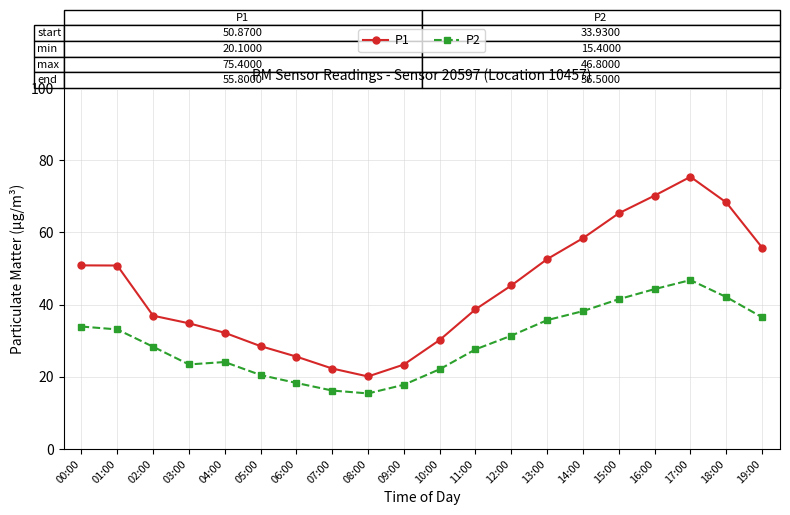

True or false: P2 and P1 cross at least once.

False